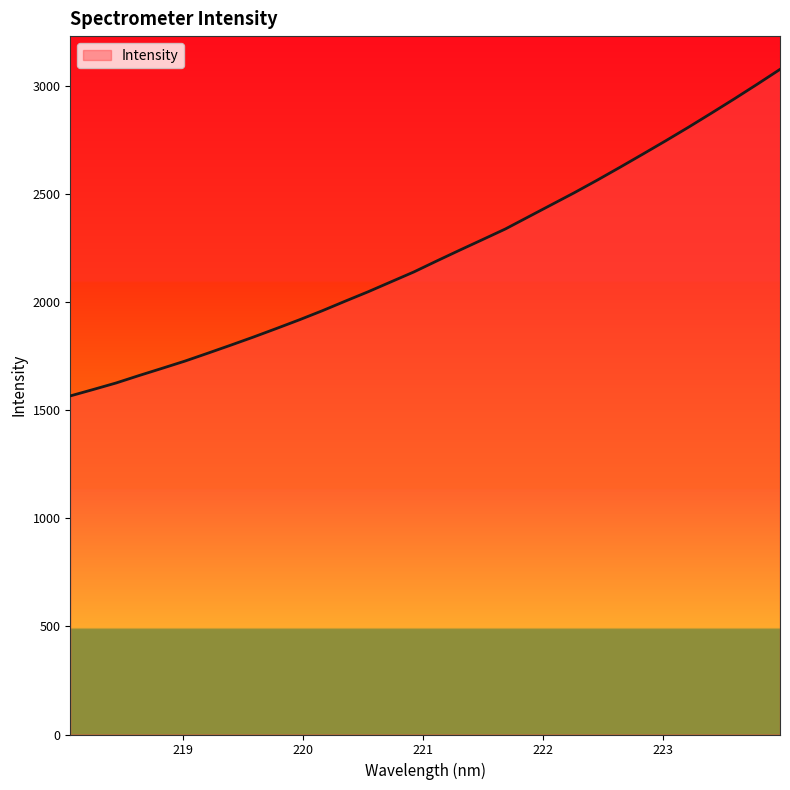

What is the sum of all values?

71040.1